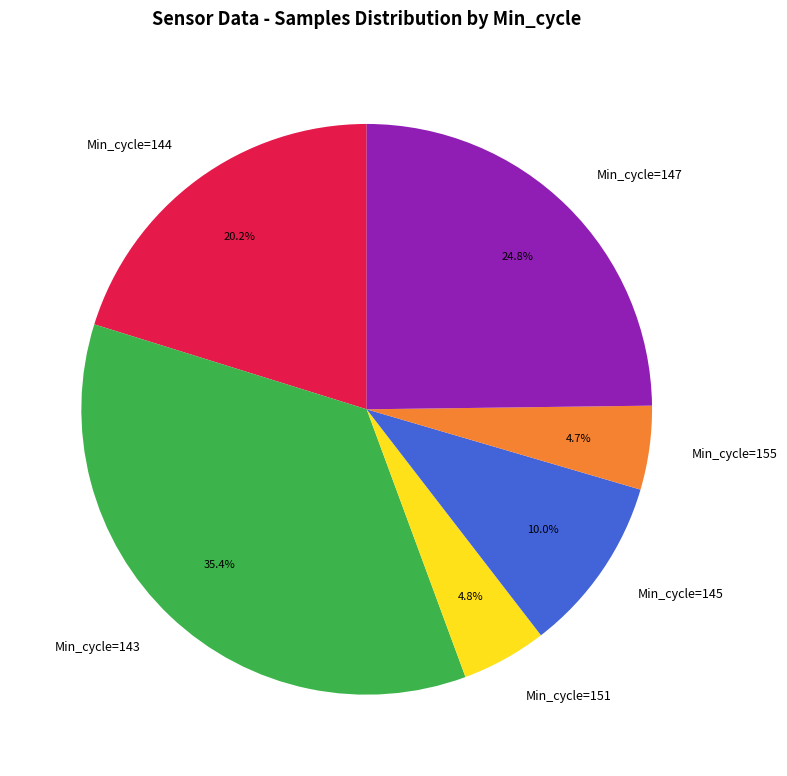

Does any single category account for the majority?

No